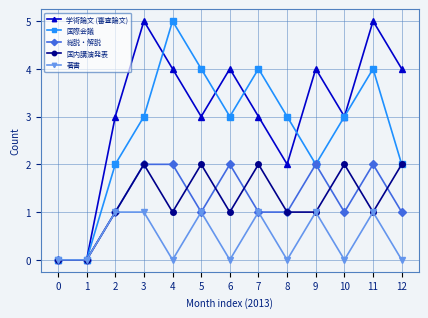

The 総説・解説 series shows 2 at 6. True or false?

True